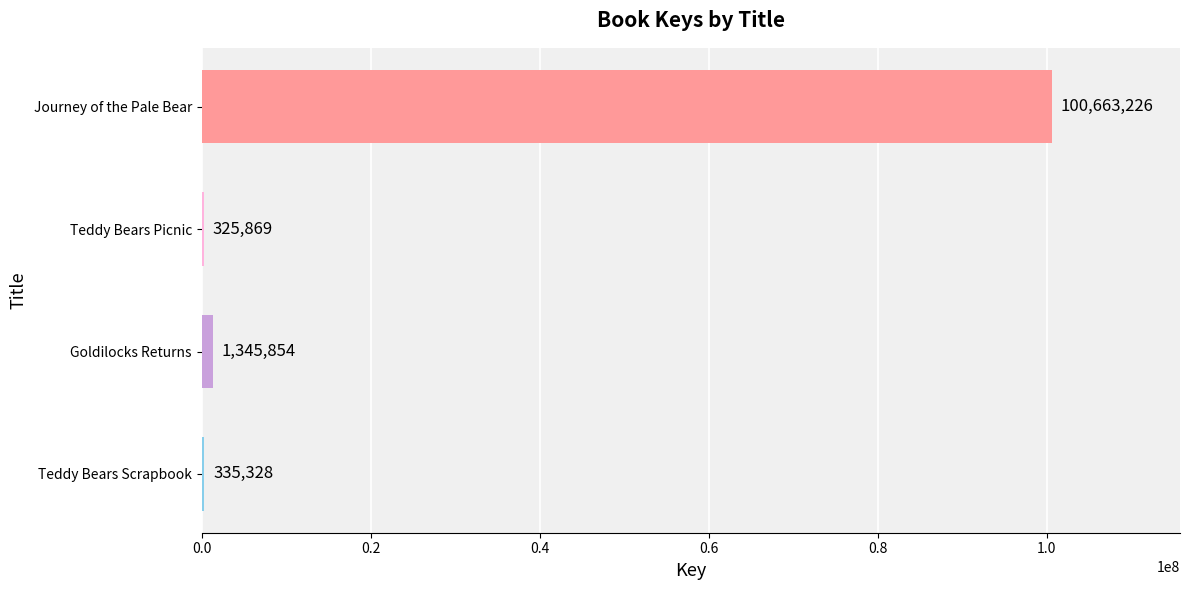

Is it true that the value at Journey of the Pale Bear is 100663226?

True